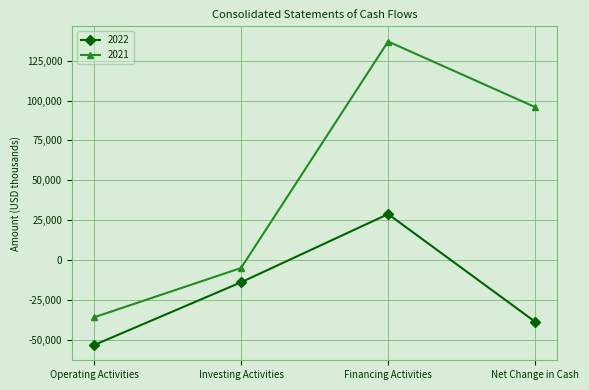

What is the spread (max minus min) of values at Net Change in Cash?

134722